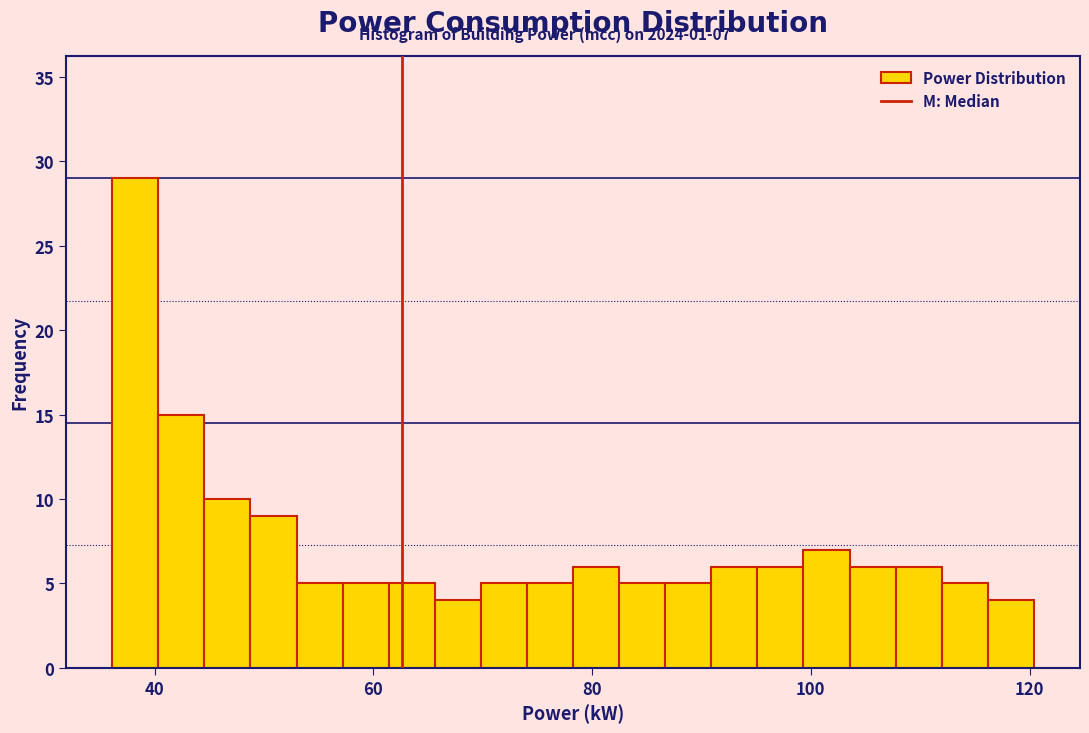

Read against the x-axis, roughly where is the centre of the tallest bar?

38